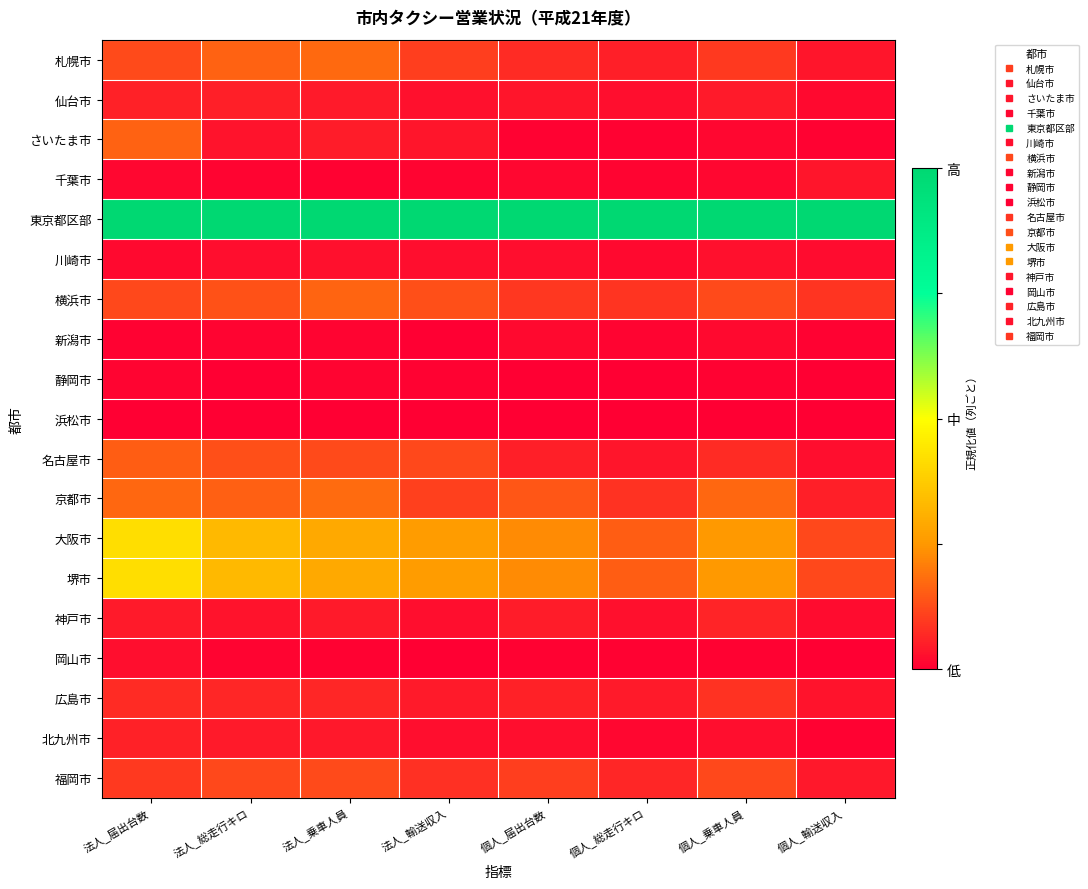

Which series has the largest total across all categories?

東京都区部